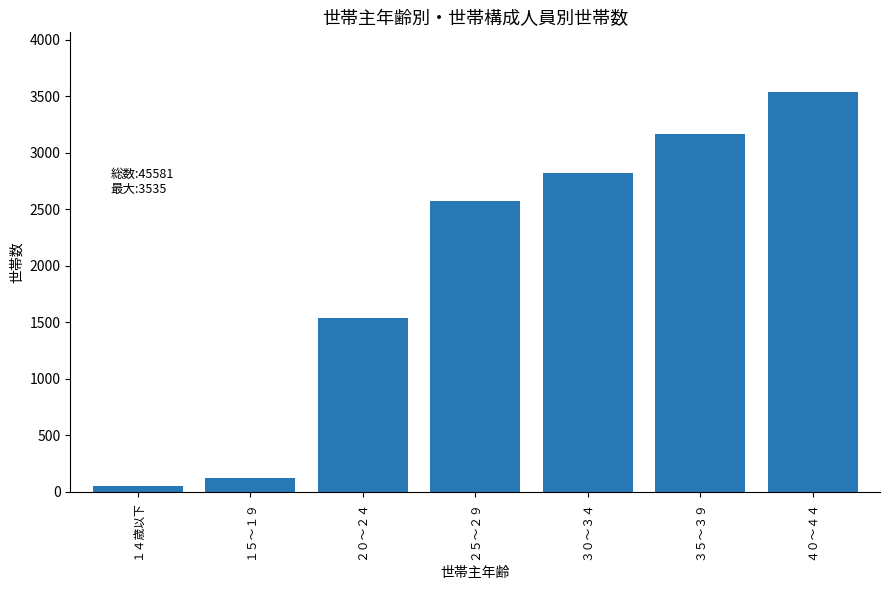

List the labels in order of value, largest first.

４０～４４, ３５～３９, ３０～３４, ２５～２９, ２０～２４, １５～１９, １４歳以下